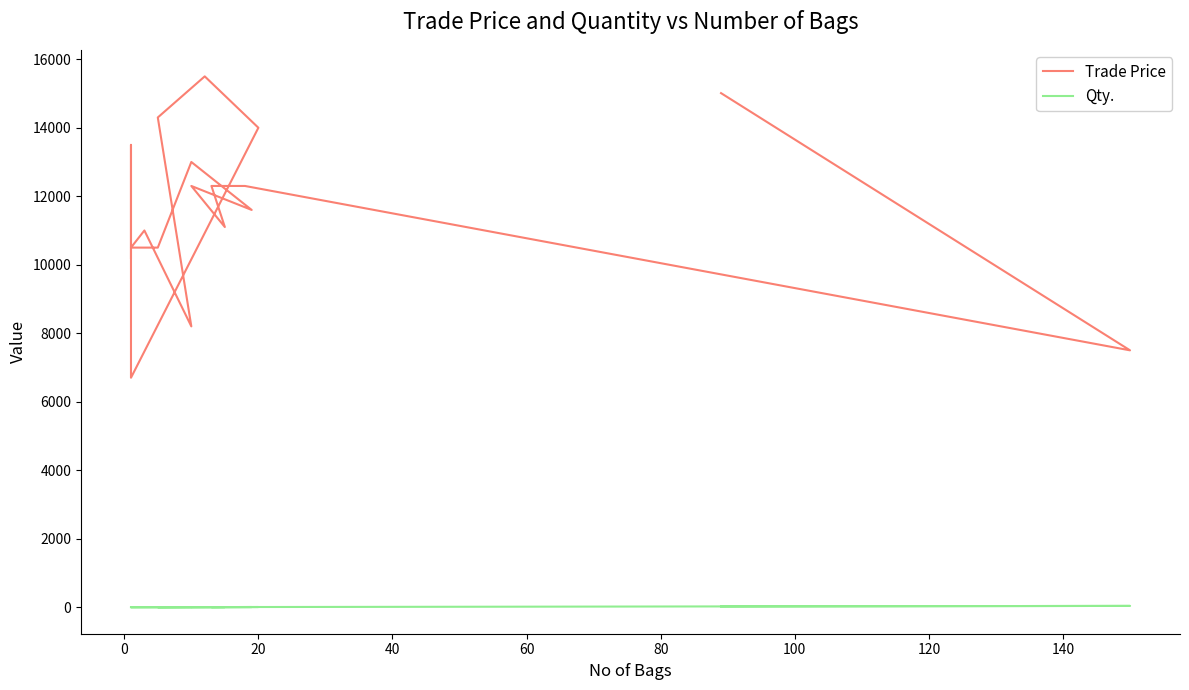

Which series changed the most between 40 and 60?

Trade Price